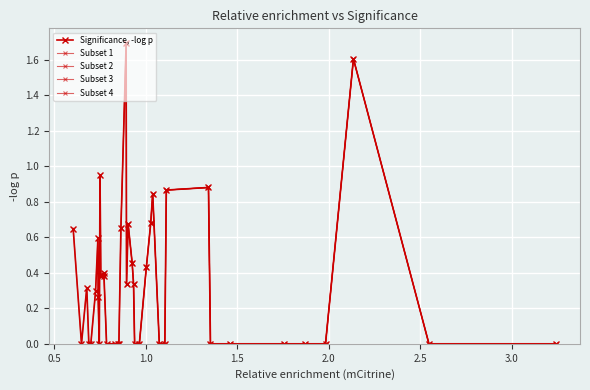

Rank the categories by value from highest to lowest.

21, 2, 30, 8, 9, 12, 13, 19, 22, 39, 33, 18, 14, 28, 29, 27, 17, 20, 37, 34, 32, 0, 1, 3, 4, 5, 6, 7, 10, 11, 15, 16, 23, 24, 25, 26, 31, 35, 36, 38